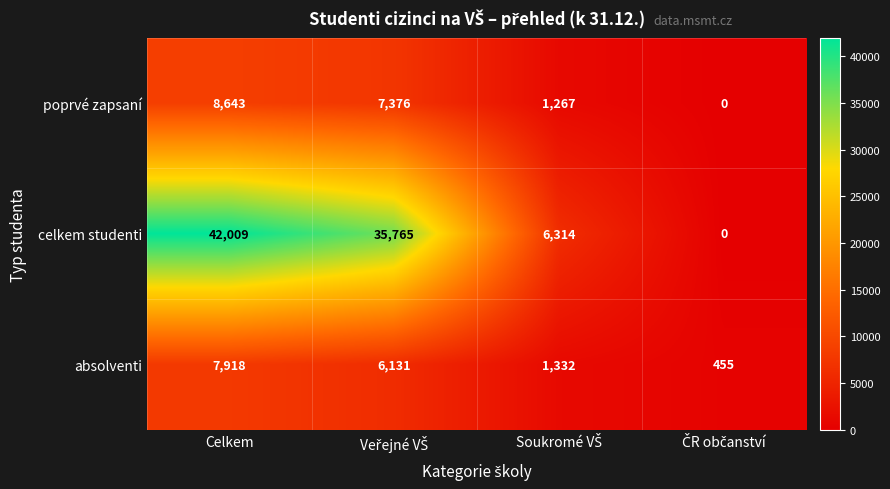

At which label does poprvé zapsaní first exceed 7376?

Celkem